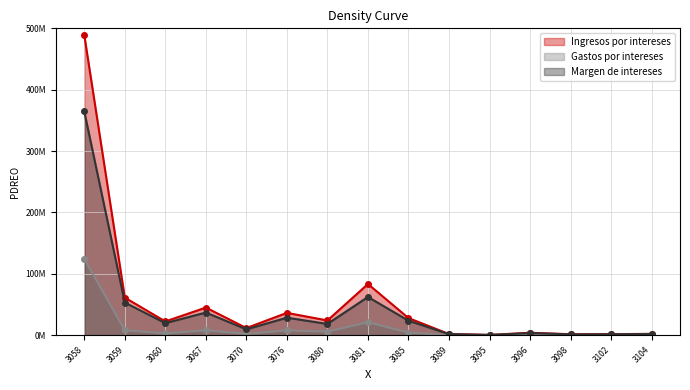

Which series has the largest total across all categories?

Ingresos por intereses